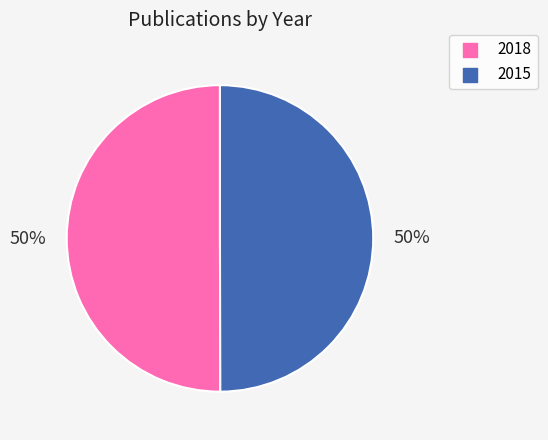

Approximately how many times larger is the value at 2015 compared to 2018?

1.0